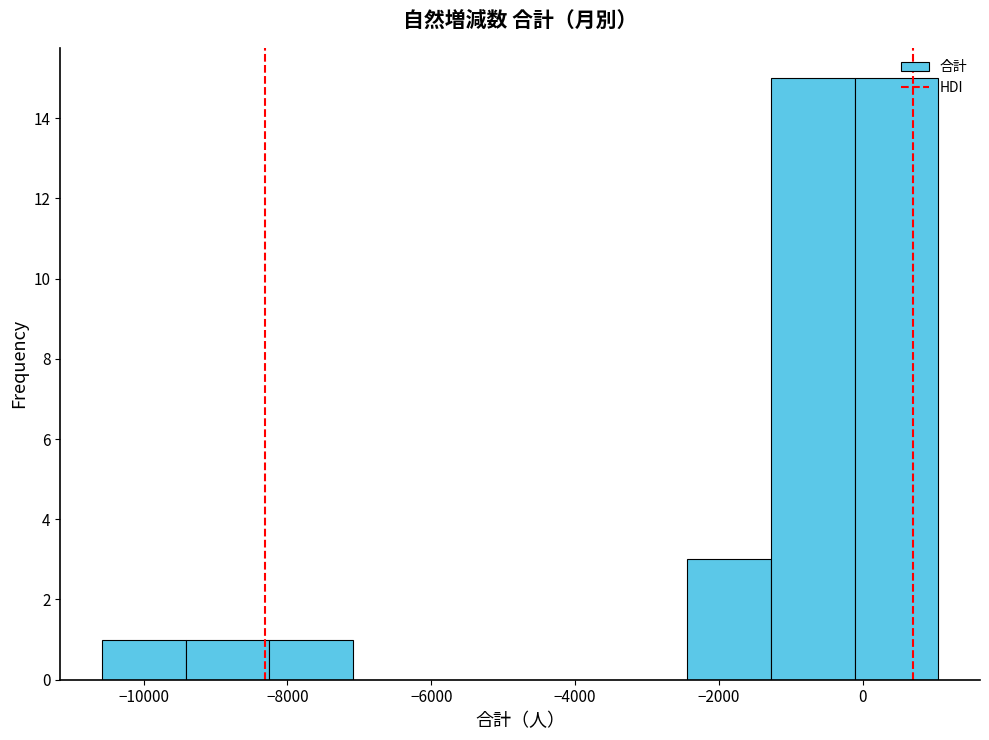

What is the height of the bar covering -10600 to -9400 on the x-axis? Neither the bar edges nor the heights are printed on the chart, so give them approximately, as read against the axes.

1